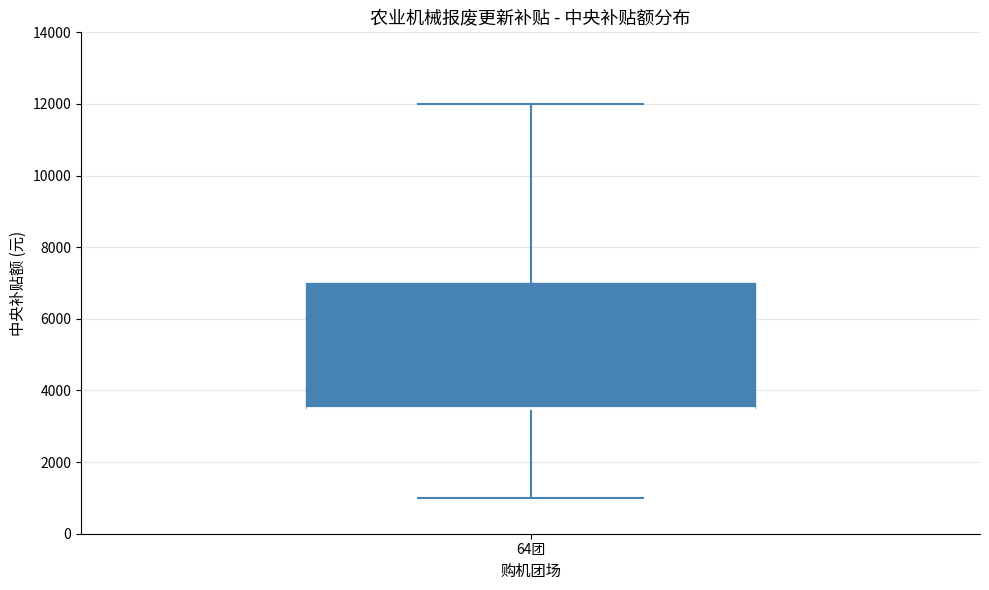

Where does the lower whisker of the box for 64团 end on the y-axis? The values are not printed on the chart, so give them approximately, as read against the axis.

1000